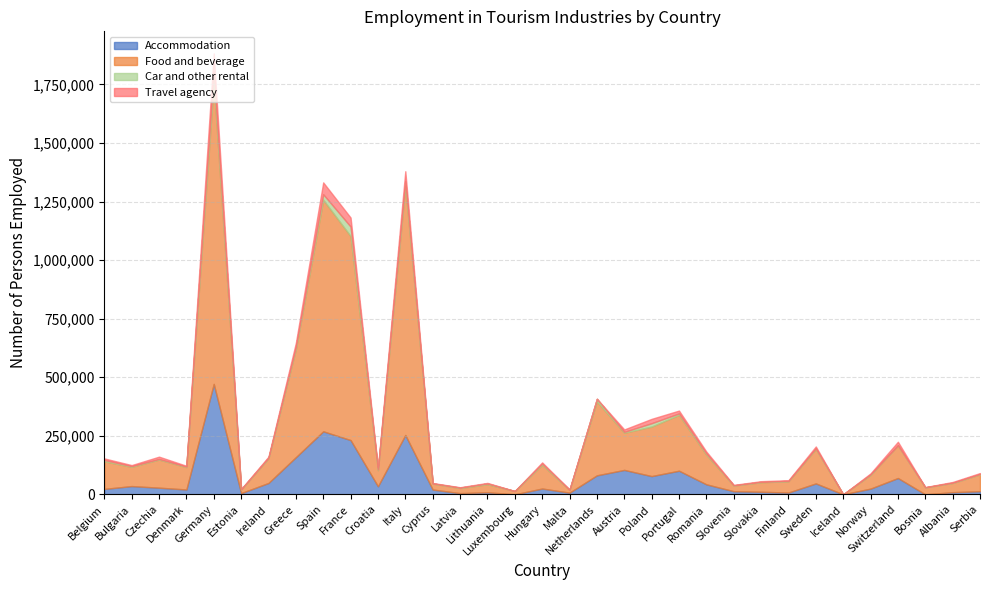

Which series has the largest range (max minus min)?

Food and beverage